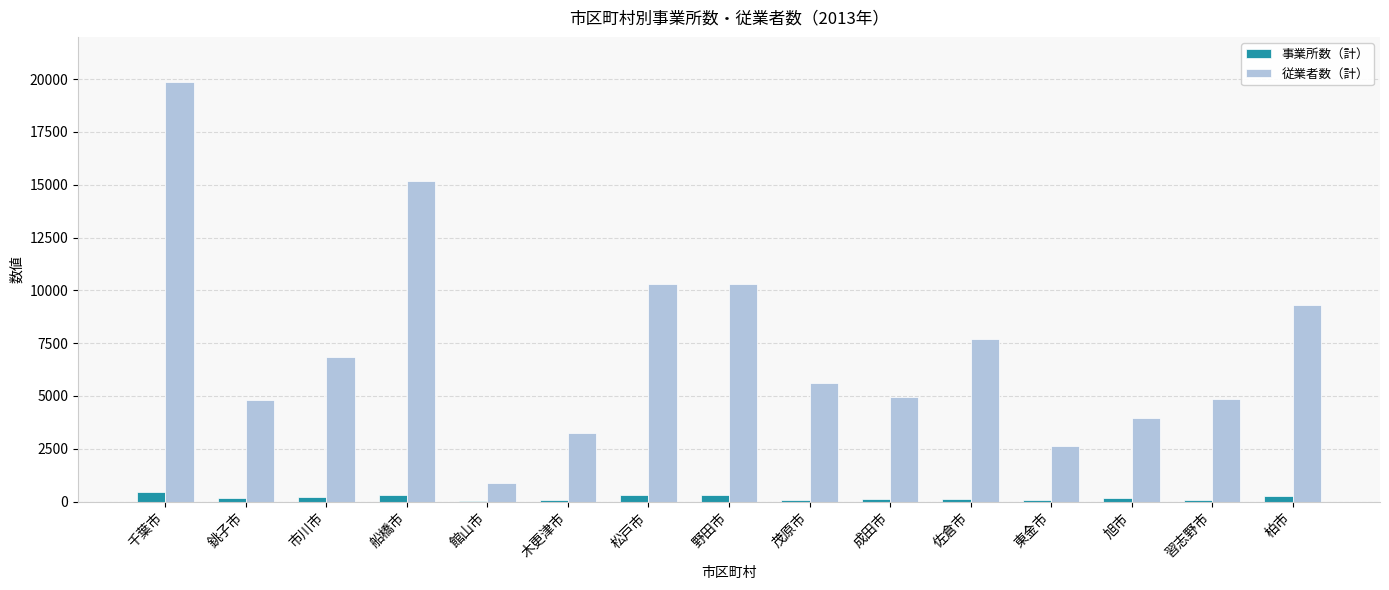

Does the chart contain stacked bars?

No